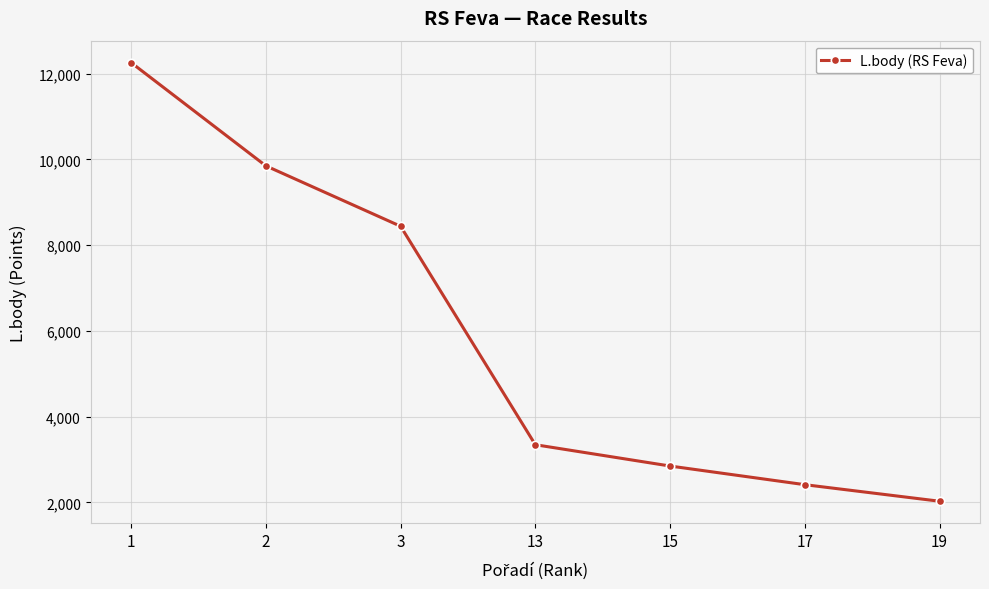

What value does the data have at 3, to the nearest 50?

8450